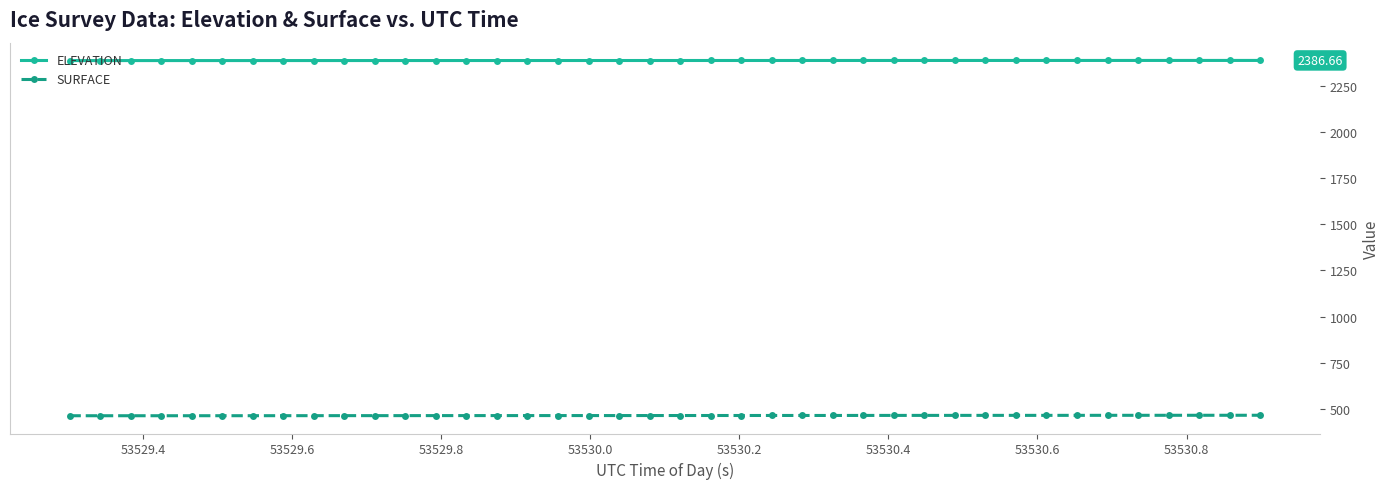

Rank the series by their average value, from lowest to highest.

SURFACE, ELEVATION